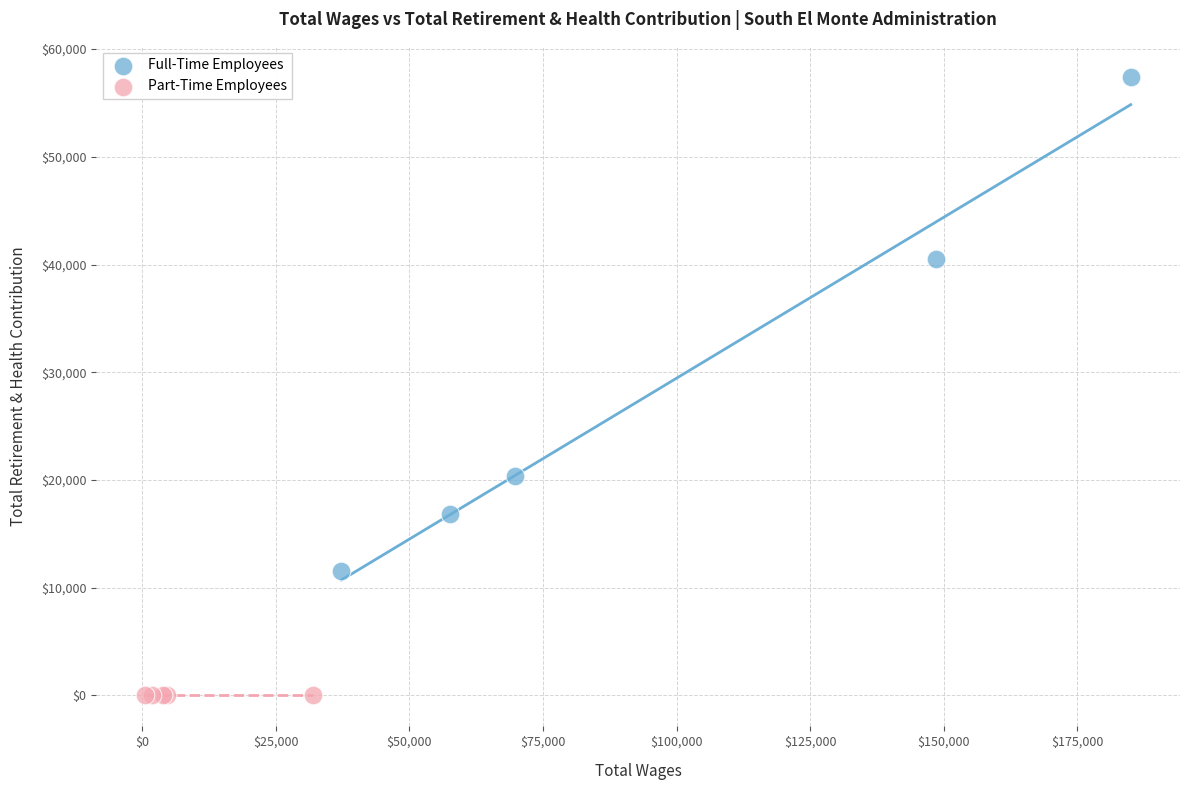

Which series contains the lowest Y value?

Part-Time Employees